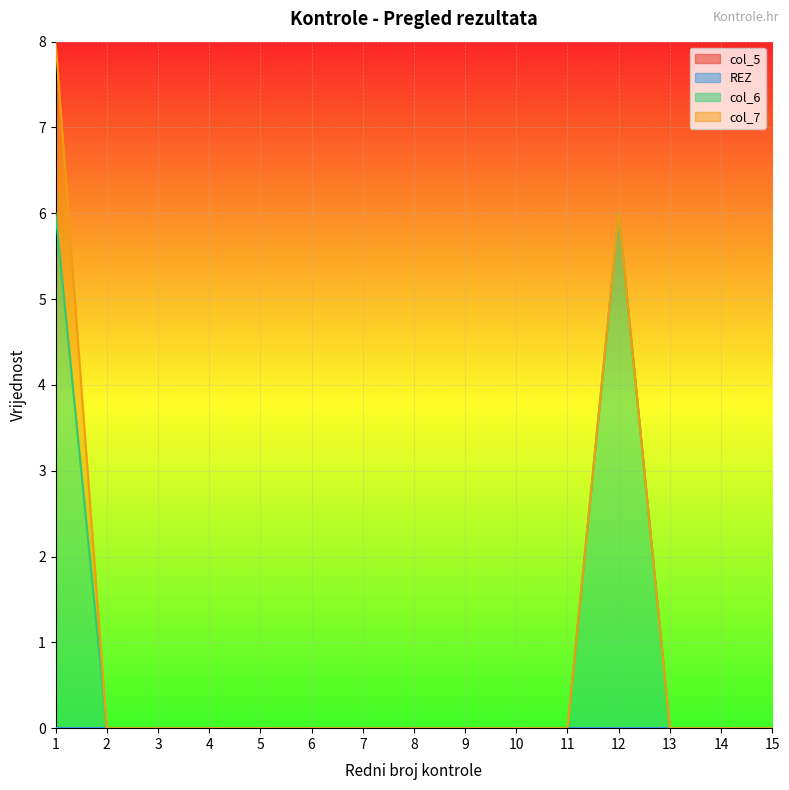

Reading right to left, transcribe all the data shown in this chart.

col_5: 15=0	14=0	13=0	12=0	11=0	10=0	9=0	8=0	7=0	6=0	5=0	4=0	3=0	2=0	1=0
REZ: 15=0	14=0	13=0	12=0	11=0	10=0	9=0	8=0	7=0	6=0	5=0	4=0	3=0	2=0	1=0
col_6: 15=0	14=0	13=0	12=6	11=0	10=0	9=0	8=0	7=0	6=0	5=0	4=0	3=0	2=0	1=6
col_7: 15=0	14=0	13=0	12=0	11=0	10=0	9=0	8=0	7=0	6=0	5=0	4=0	3=0	2=0	1=2